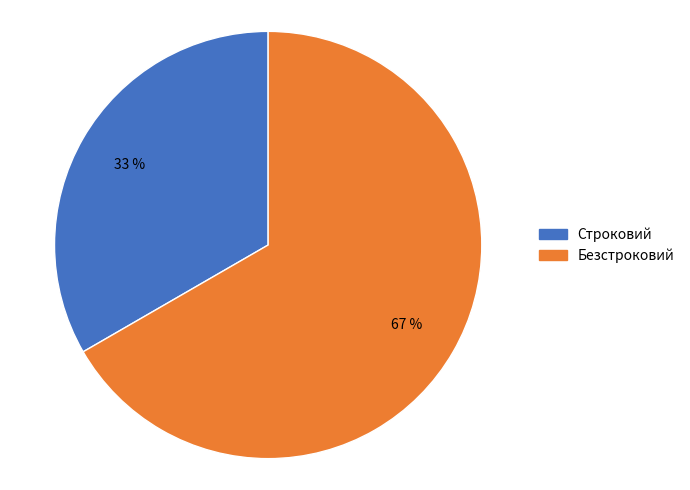

Rank the categories by value from lowest to highest.

Строковий, Безстроковий